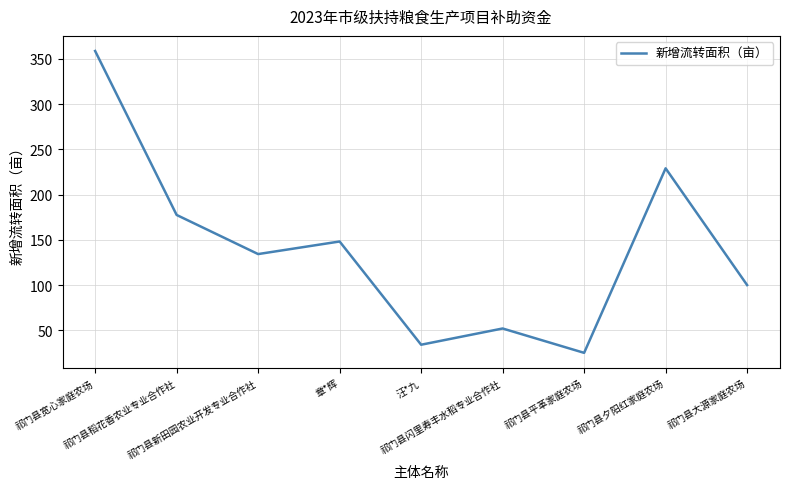

List the labels in order of value, smallest first.

祁门县平革家庭农场, 汪*九, 祁门县闪里寿丰水稻专业合作社, 祁门县大源家庭农场, 祁门县新田园农业开发专业合作社, 章*辉, 祁门县稻花香农业专业合作社, 祁门县夕阳红家庭农场, 祁门县宽心家庭农场